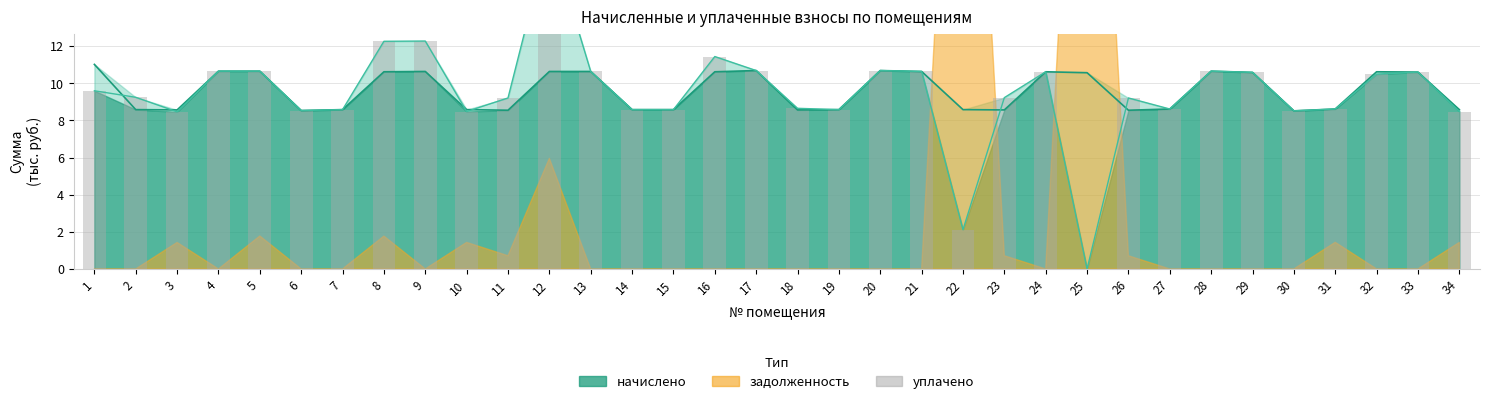

True or false: the data shows 8.5 at 3.

True